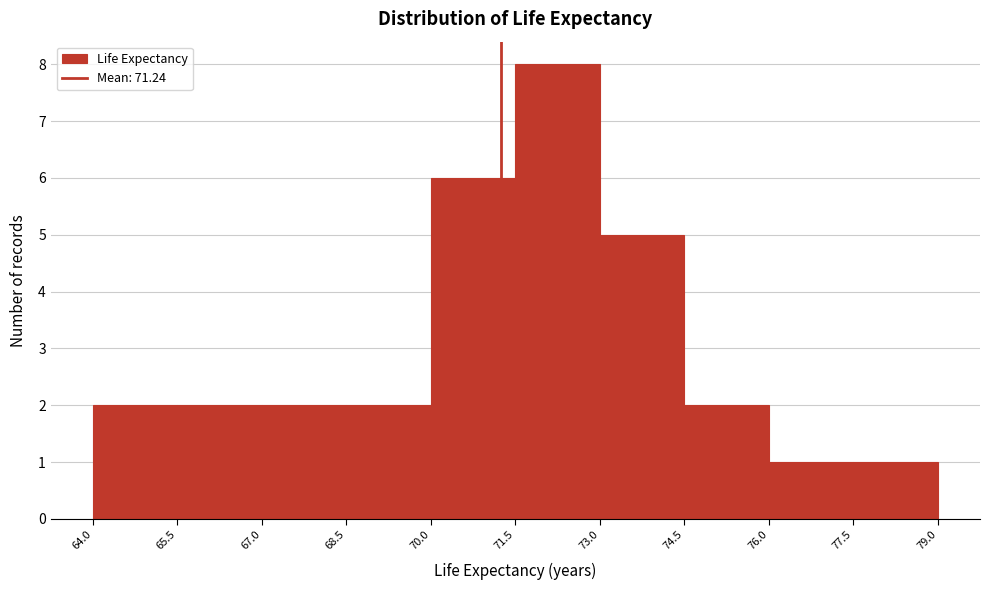

Reading left to right, transcribe this chart: for each bar, give the range it covers on the x-axis and its height. The values are not printed on the chart, so give them approximately, as read against the axis.

64.0 to 65.5: 2
65.5 to 67.0: 2
67.0 to 68.5: 2
68.5 to 70.0: 2
70.0 to 71.5: 6
71.5 to 73.0: 8
73.0 to 74.5: 5
74.5 to 76.0: 2
76.0 to 77.5: 1
77.5 to 79.0: 1